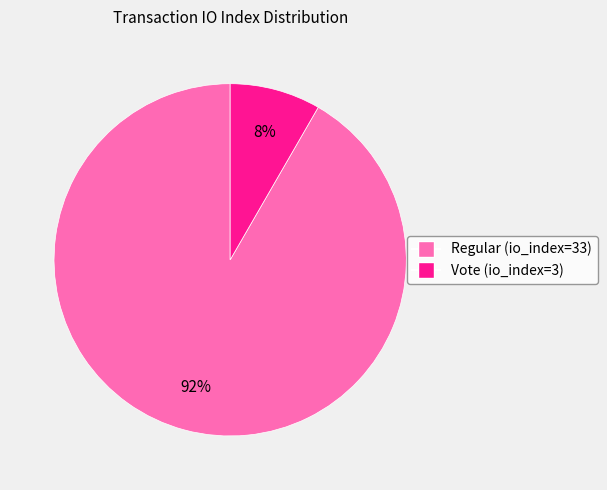

How many segments does this pie chart have?

2